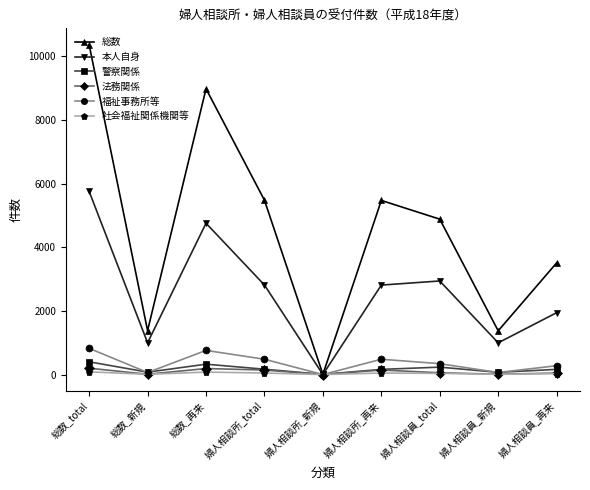

What is the average value of the 警察関係 series?

178